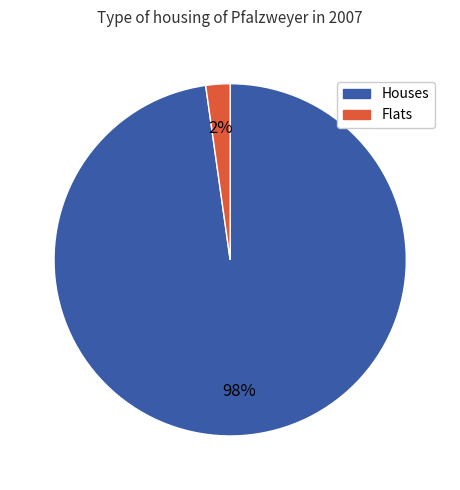

How many slices are in this pie chart?

2